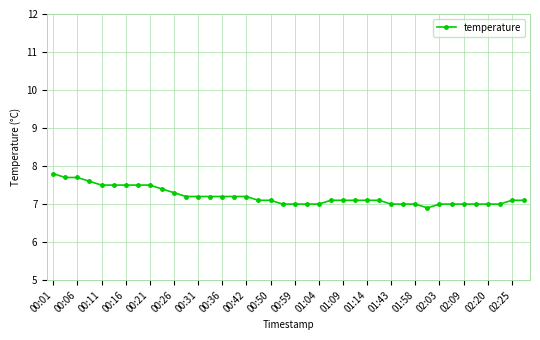

What is the smallest value displayed?

6.9